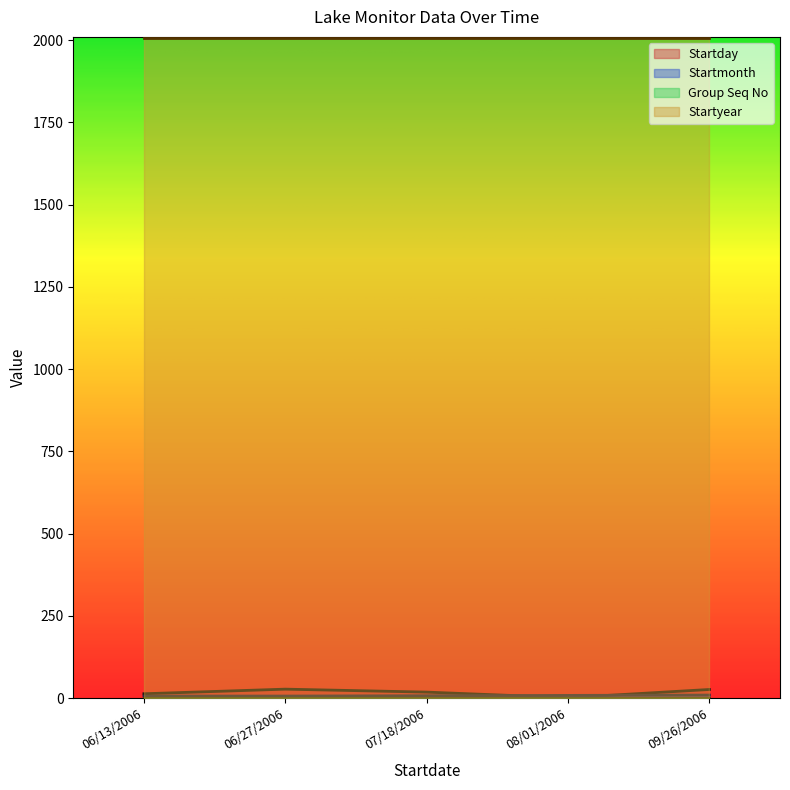

Which series has the widest spread of values?

Startday